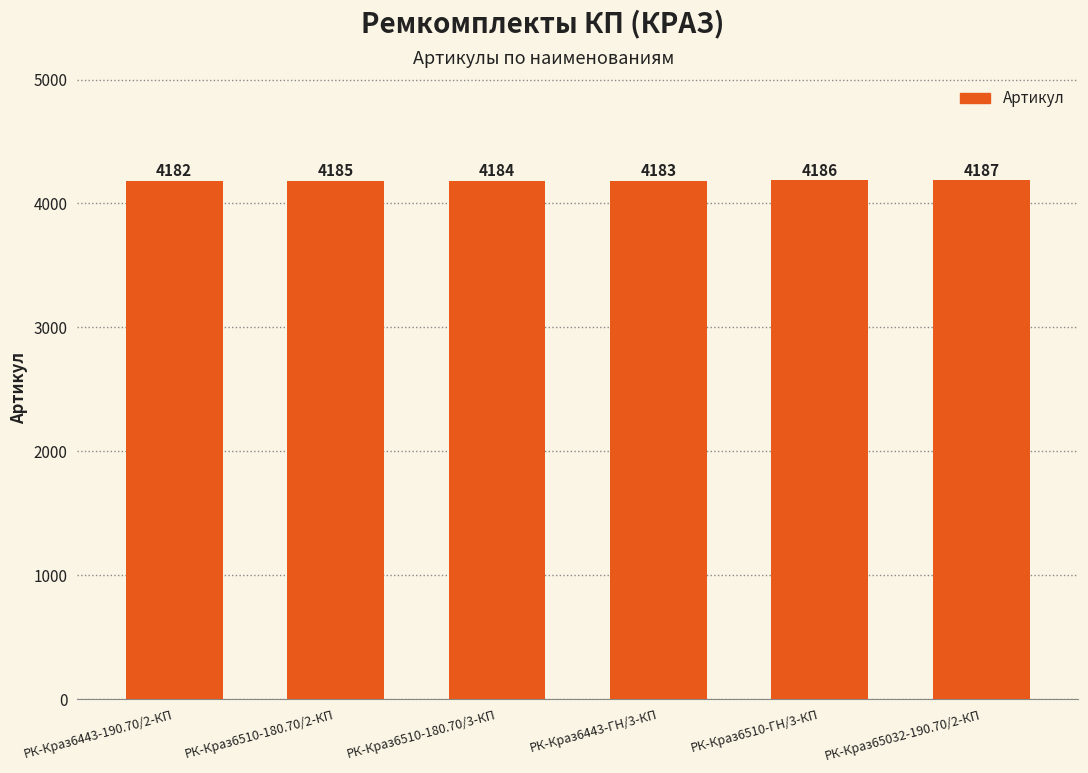

What is the difference between the second highest and second lowest values?

3